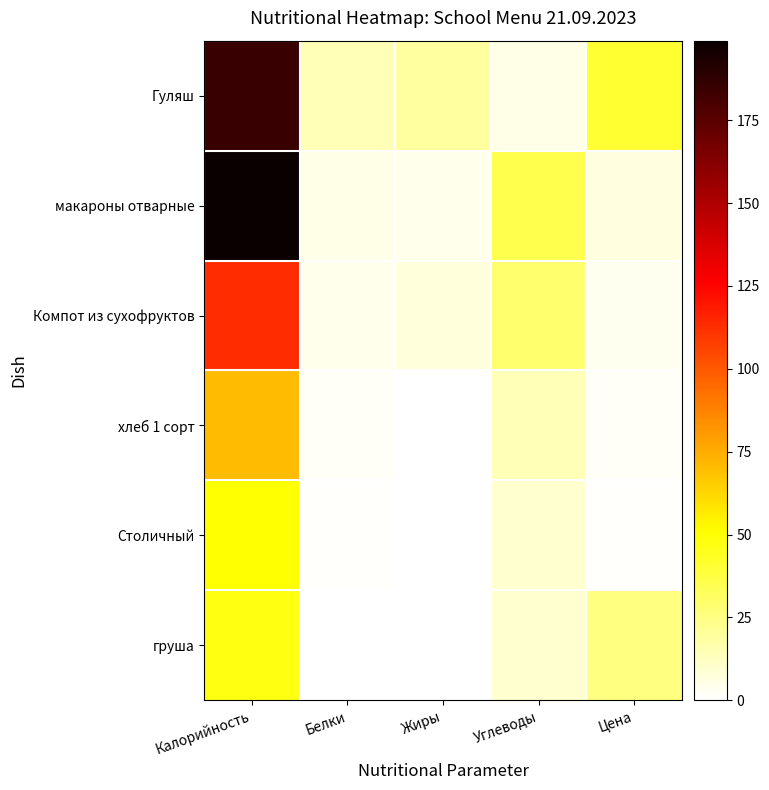

What is the difference between the highest and lowest values at Калорийность?

152.0